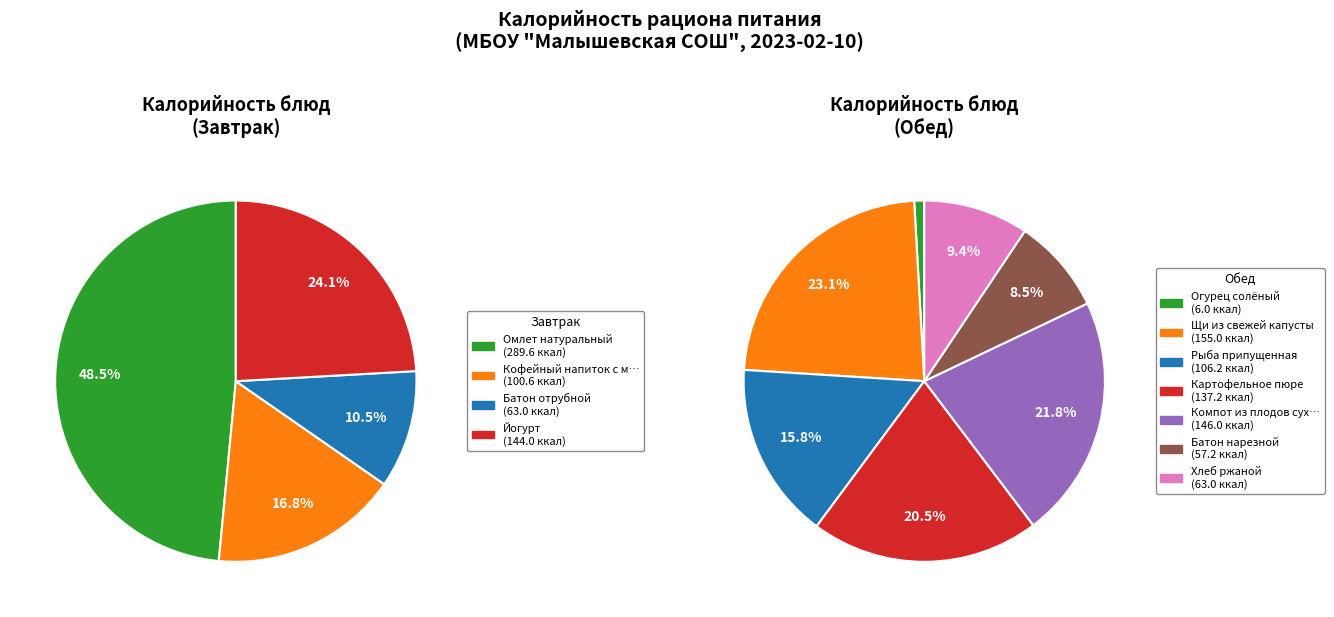

Is there a majority slice in this chart?

No